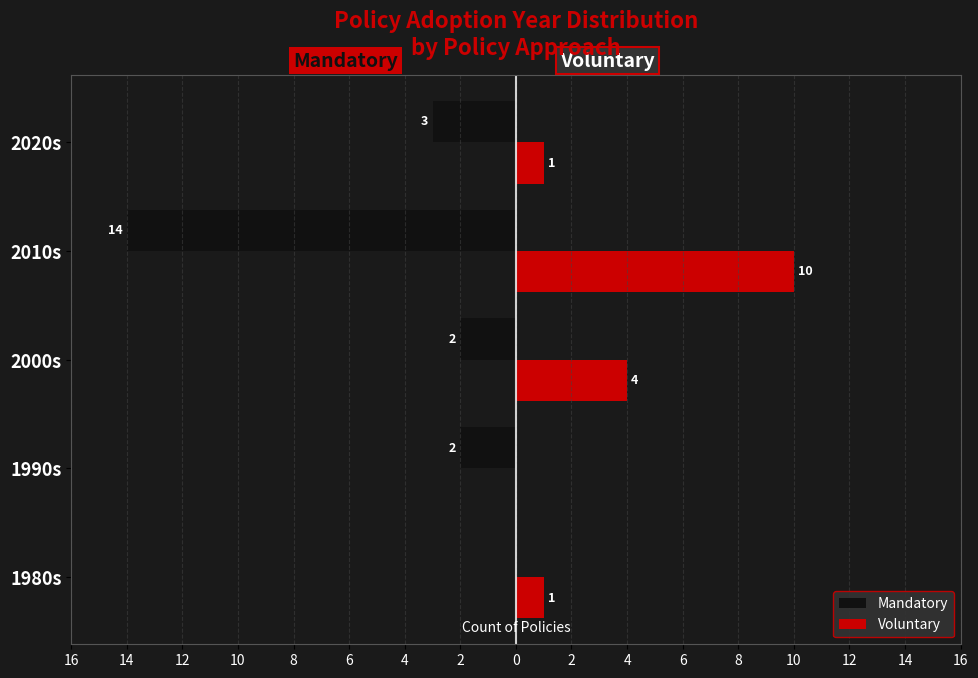

Reading left to right, extract all data points from this chart.

Mandatory: 0	-2	-2	-14	-3
Voluntary: 1	0	4	10	1